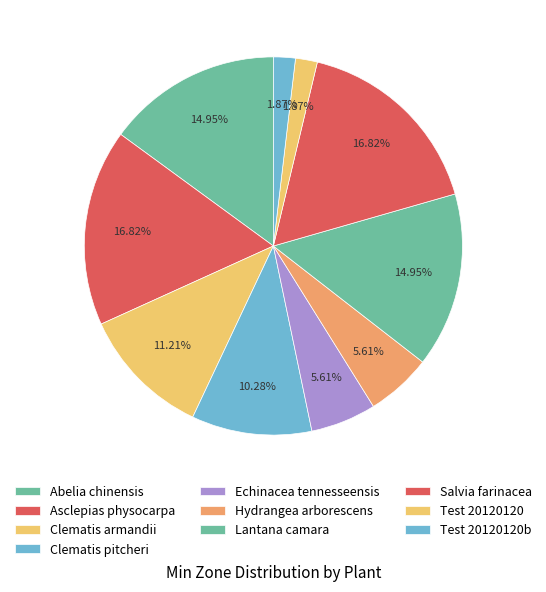

Count the number of slices in the pie.

10